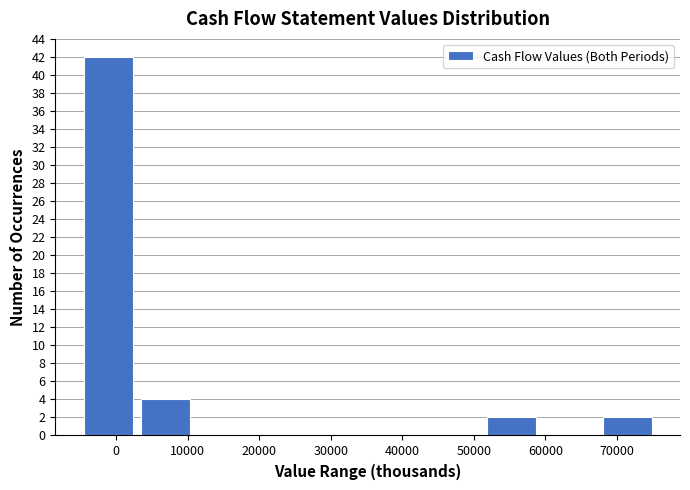

Reading left to right, list every bar in this chart as the range it spans on the x-axis followed by its height. Neither the bar edges nor the heights are printed on the chart, so give them approximately, as read against the axes.

-5000 to 3000: 42
3000 to 11000: 4
11000 to 19000: 0
19000 to 27000: 0
27000 to 35000: 0
35000 to 43000: 0
43000 to 51000: 0
51000 to 59000: 2
59000 to 67000: 0
67000 to 75000: 2